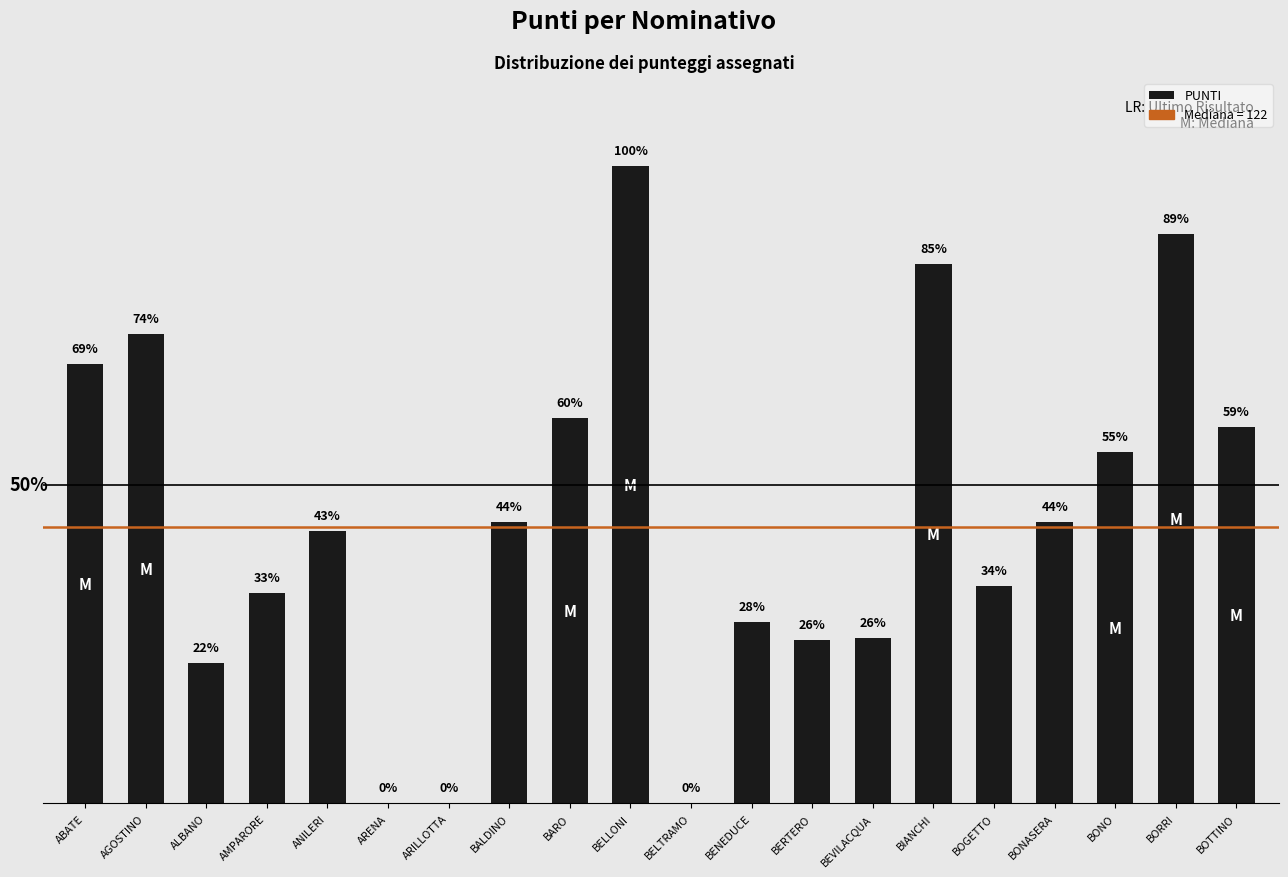

What is the difference between the values at BEVILACQUA and AGOSTINO?

134